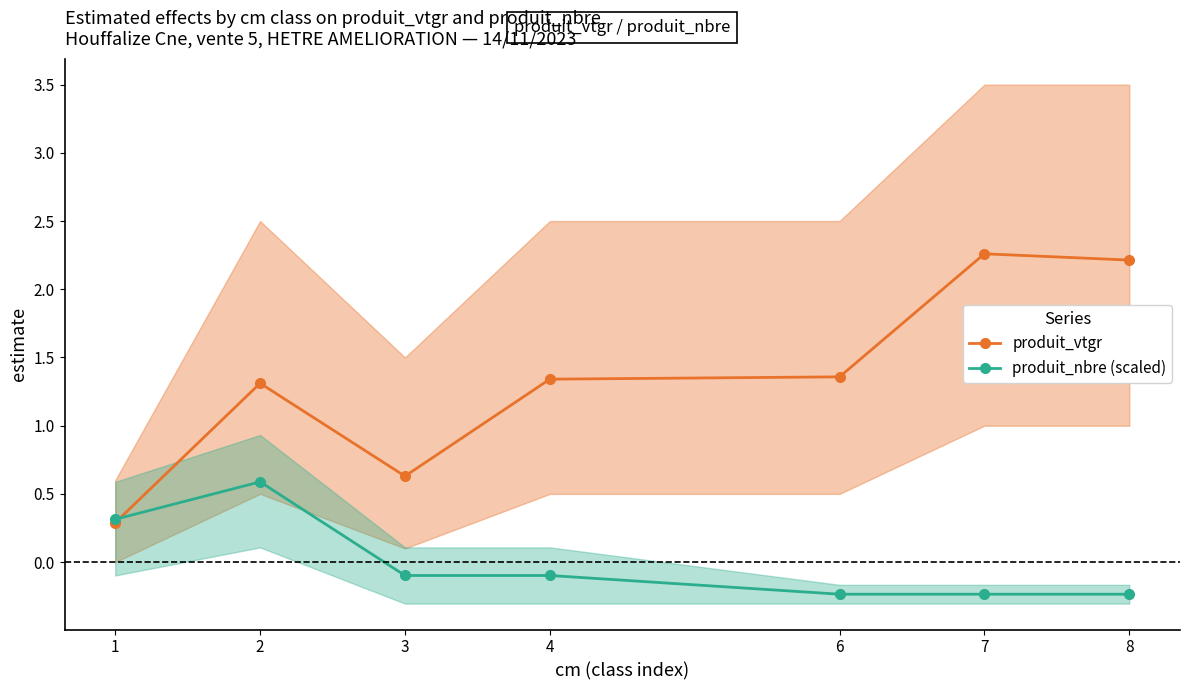

True or false: produit_nbre (scaled) and produit_vtgr intersect in this chart.

True